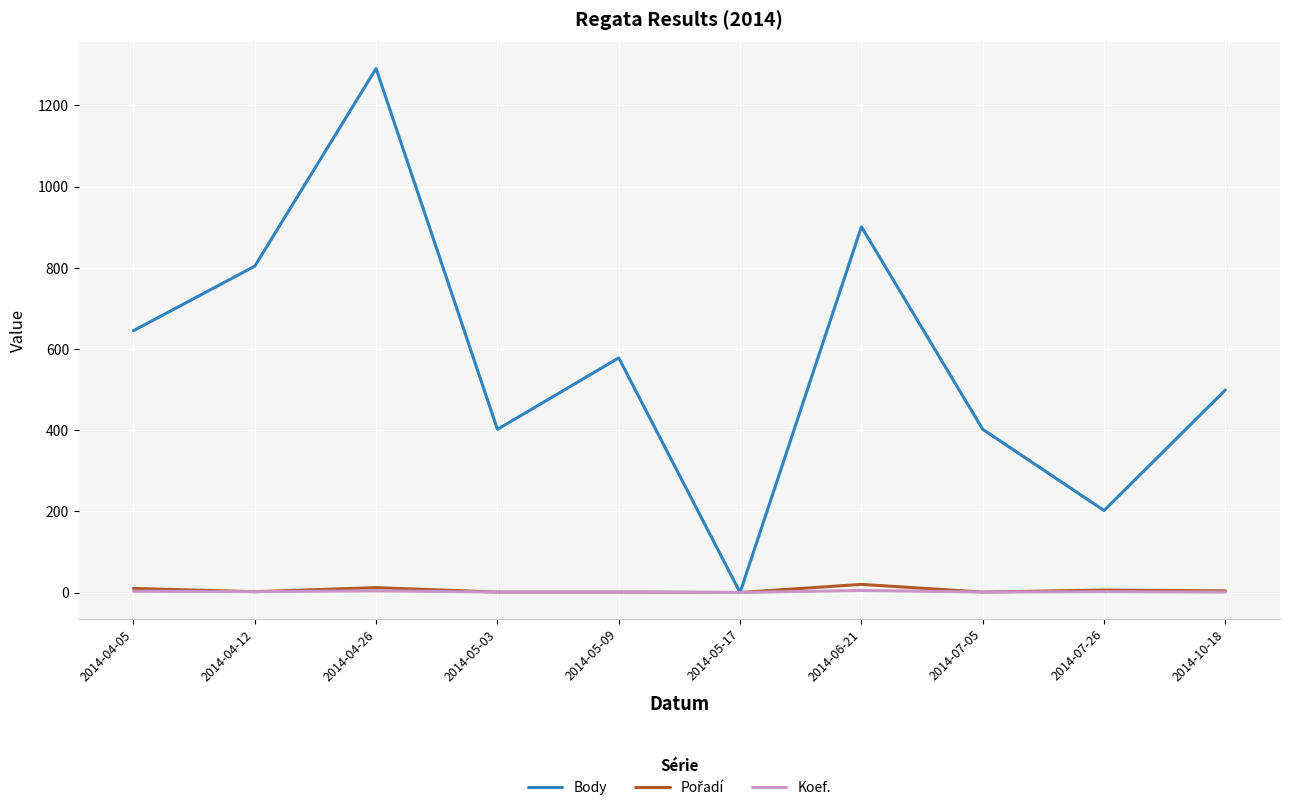

True or false: Body has a value of 402 at 2014-05-03.

True